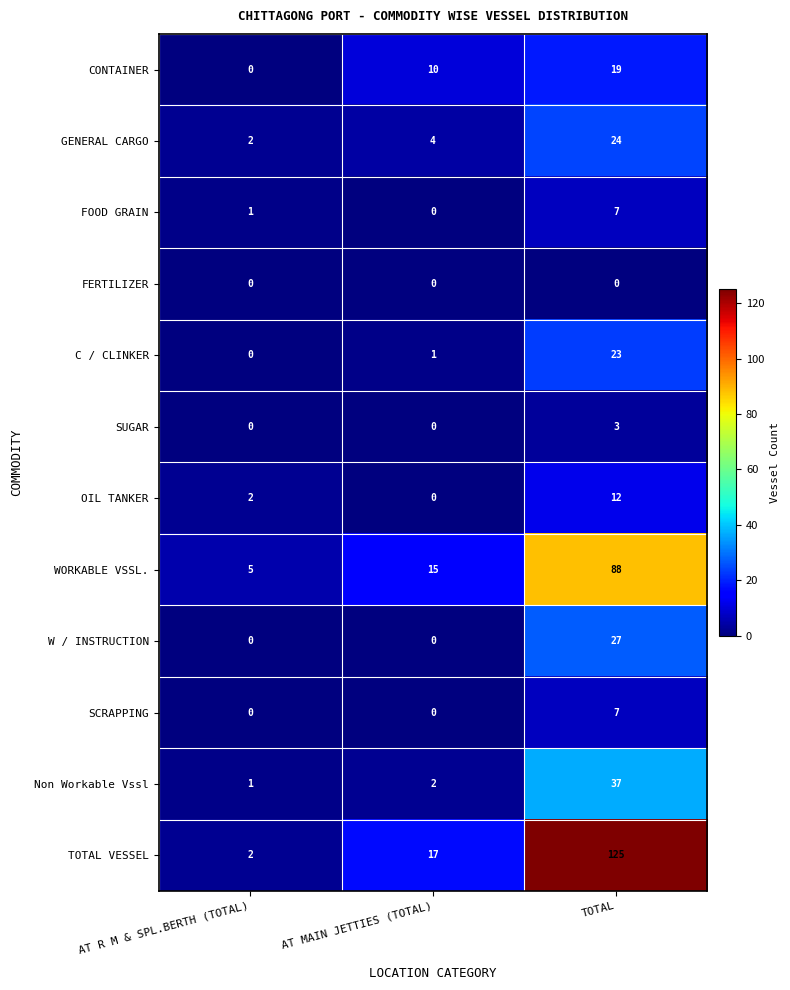

Is it true that FOOD GRAIN equals 4 at TOTAL?

False